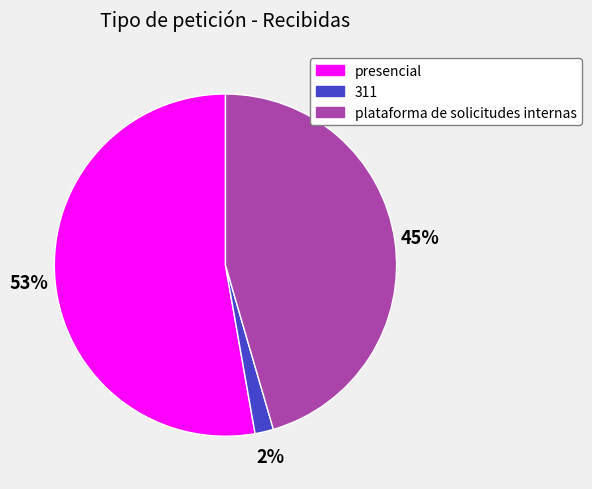

What is the largest slice in the pie chart?

presencial